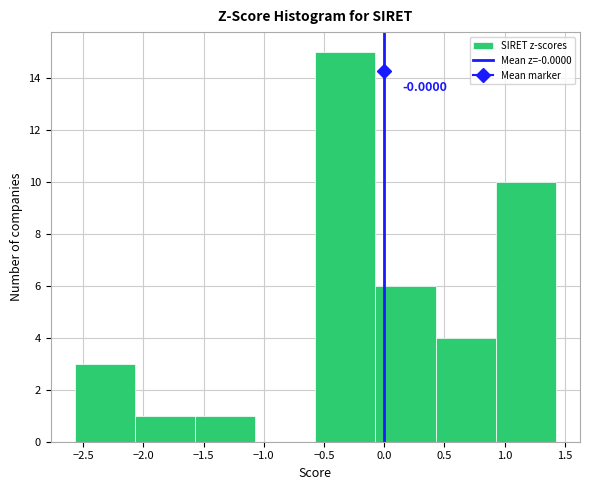

Over which range of the x-axis is the bar tallest?

-0.55 to -0.05